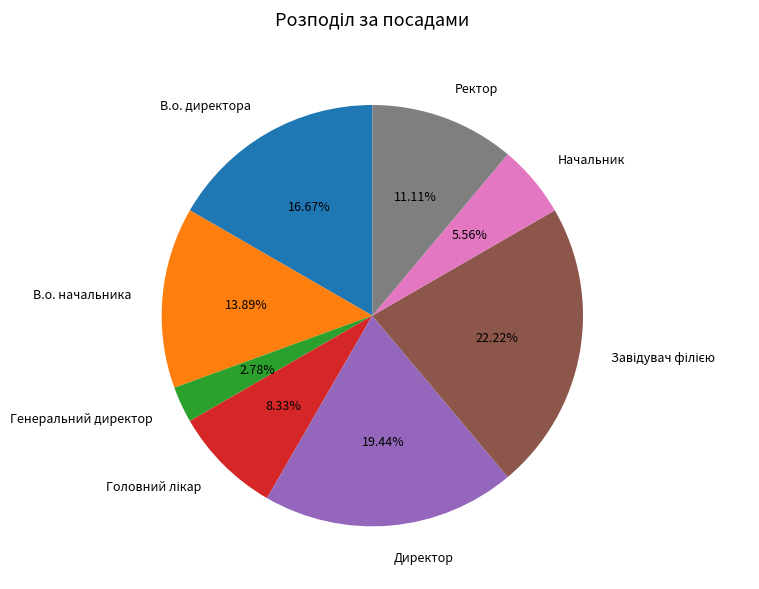

Approximately how many times larger is the value at Начальник compared to Ректор?

0.5